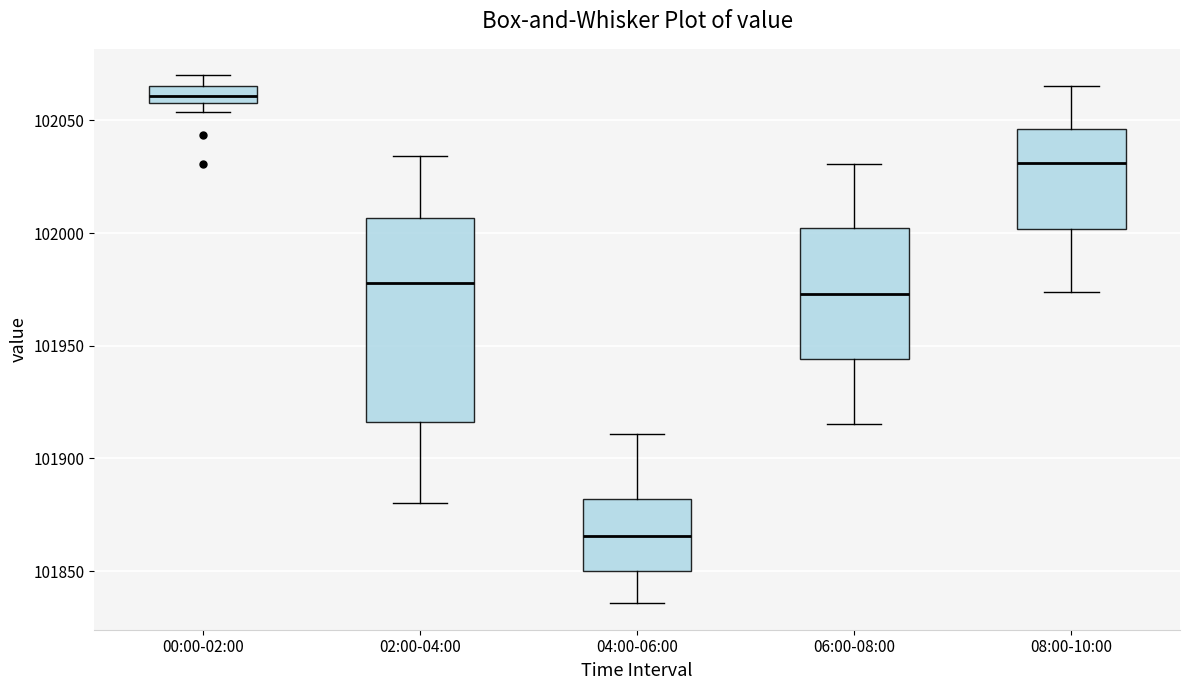

Reading left to right, transcribe this box plot: for each box, give where its median line is, the range the box spans, and where its two whiskers end, as read against the y-axis. The values are not printed on the chart, so give them approximately, as read against the axis.

00:00-02:00: median 102060 (inside the box), box 102060 to 102065, whiskers 102055 to 102070
02:00-04:00: median 101980, box 101915 to 102005, whiskers 101880 to 102035
04:00-06:00: median 101865, box 101850 to 101880, whiskers 101835 to 101910
06:00-08:00: median 101975, box 101945 to 102000, whiskers 101915 to 102030
08:00-10:00: median 102030, box 102000 to 102045, whiskers 101975 to 102065